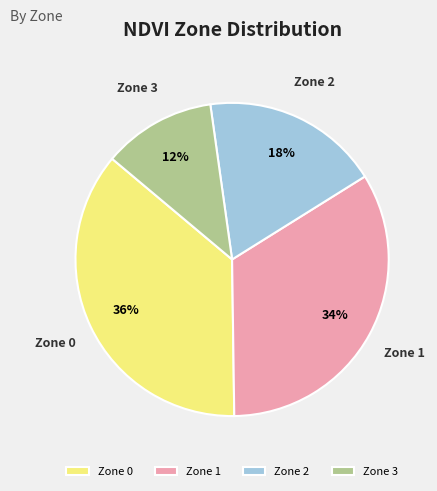

Combined, do Zone 1 and Zone 2 account for over 50%?

Yes